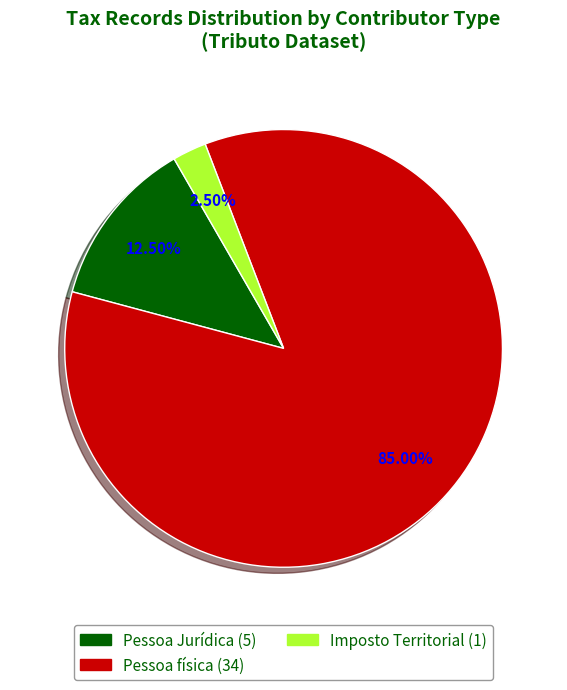

The Pessoa física slice represents 72% of the pie. True or false?

False